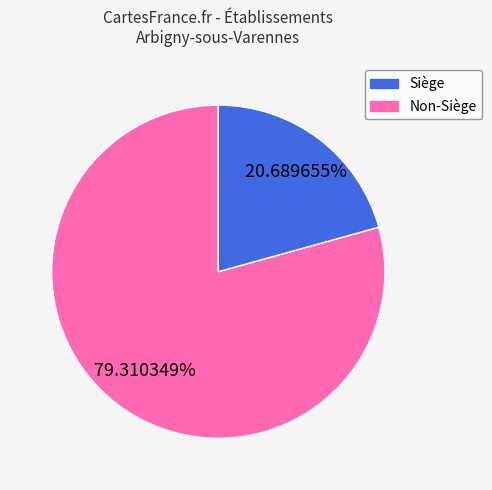

Is there any slice that represents more than half of the pie?

Yes